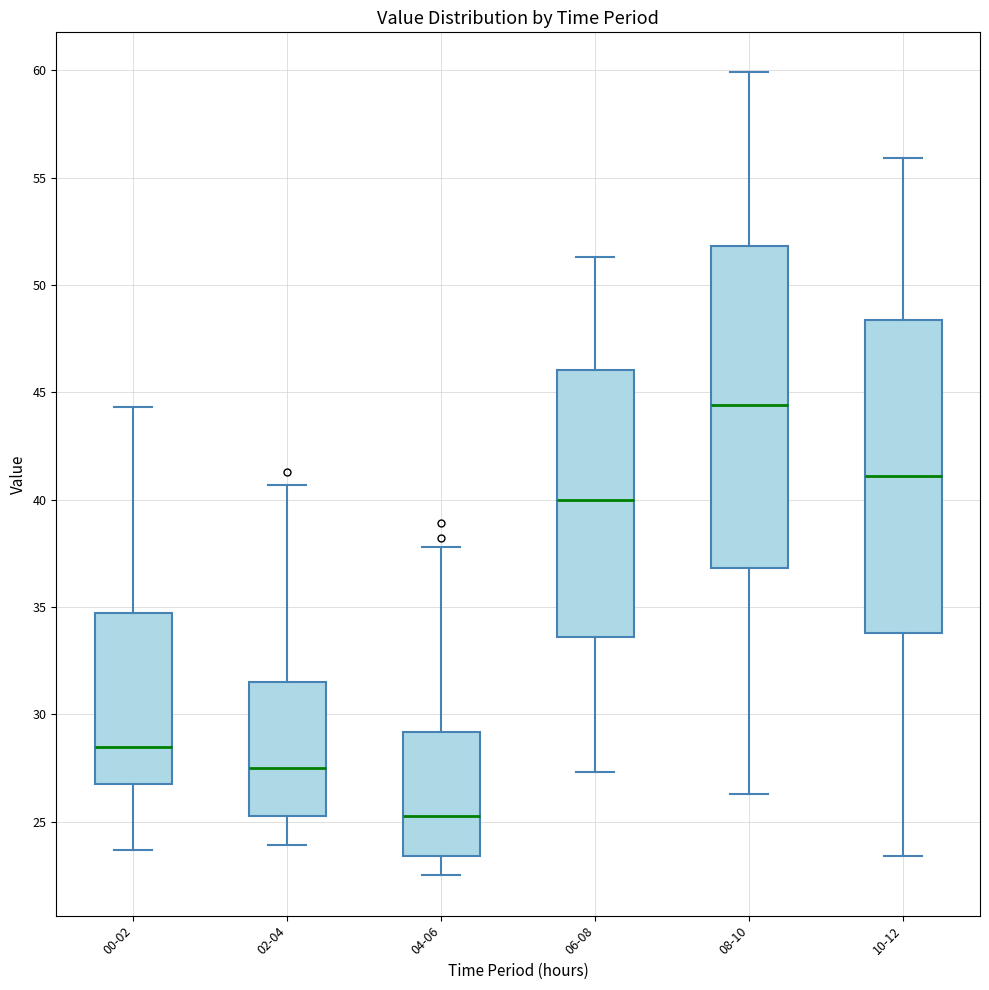

Where does the median line of the box for 04-06 sit on the y-axis? The values are not printed on the chart, so give them approximately, as read against the axis.

25.5